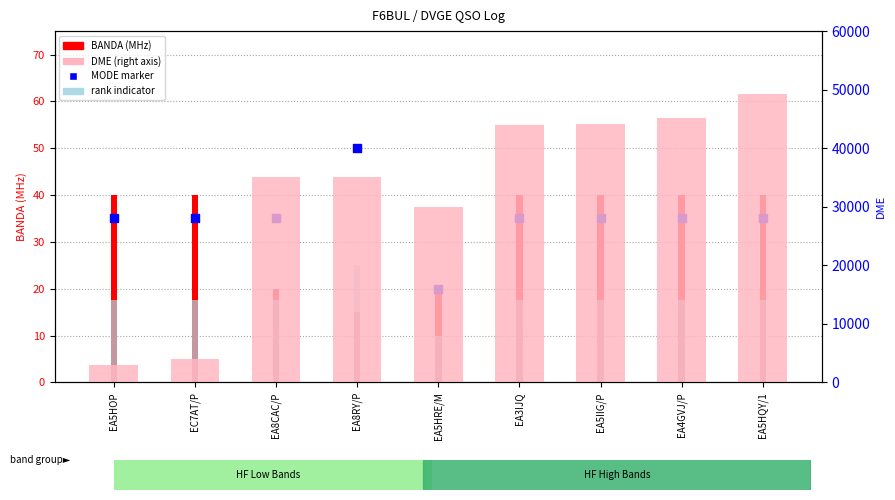

Is the value of DME (right axis) at EA8CAC/P greater than the value of BANDA (MHz) at EA8CAC/P?

Yes